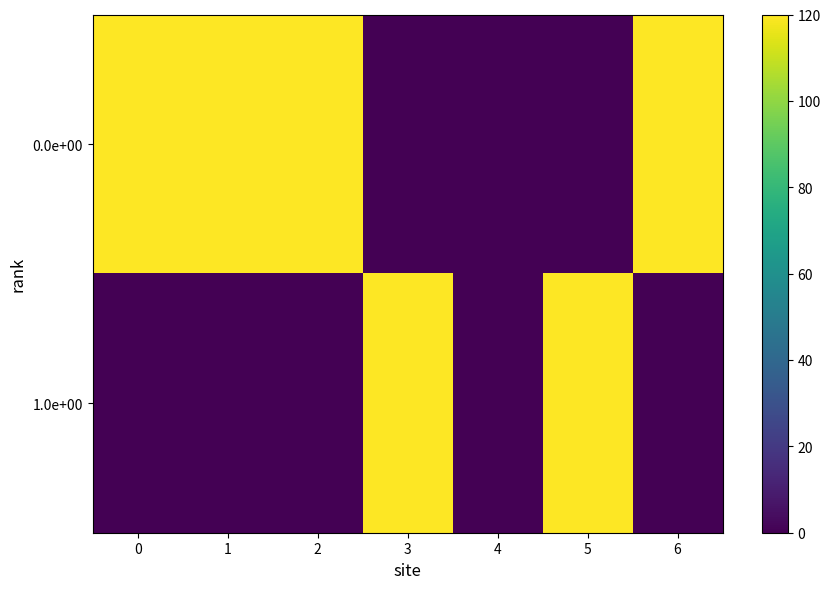

What is the maximum value shown in the chart?

120